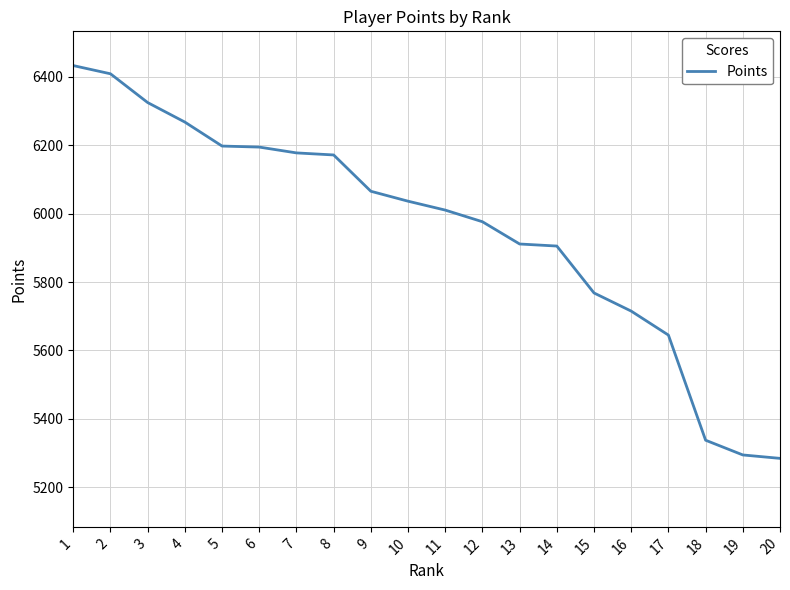

The value at 5 is 3697. True or false?

False